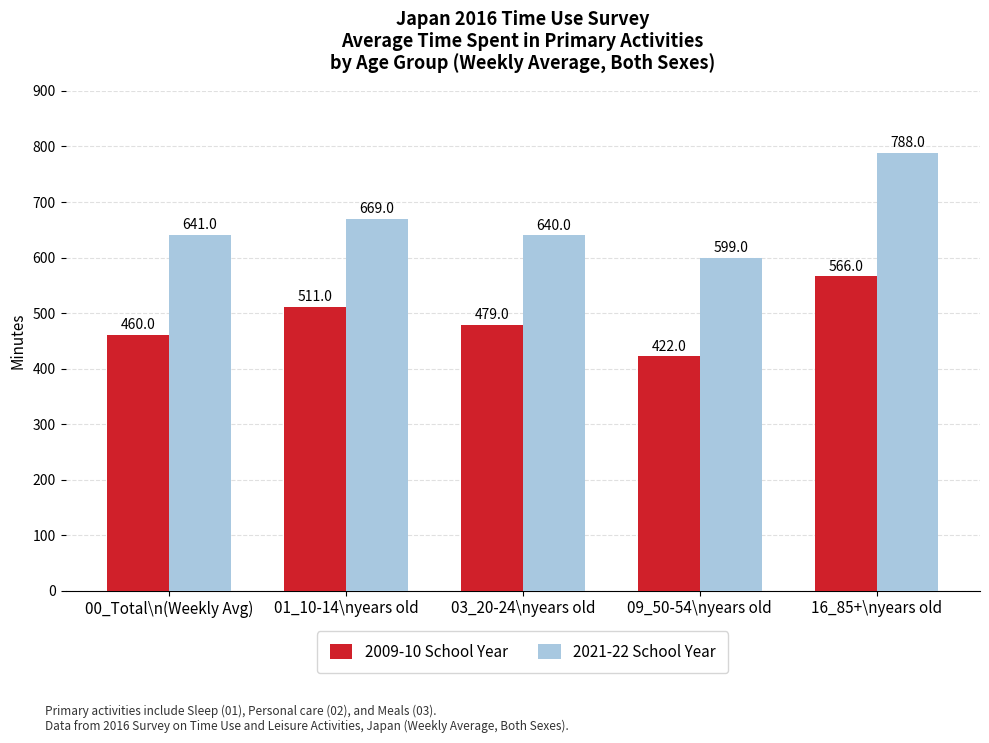

Reading right to left, list all the values displayed in this chart.

2009-10 School Year: 16_85+\nyears old=566	09_50-54\nyears old=422	03_20-24\nyears old=479	01_10-14\nyears old=511	00_Total\n(Weekly Avg)=460
2021-22 School Year: 16_85+\nyears old=788	09_50-54\nyears old=599	03_20-24\nyears old=640	01_10-14\nyears old=669	00_Total\n(Weekly Avg)=641